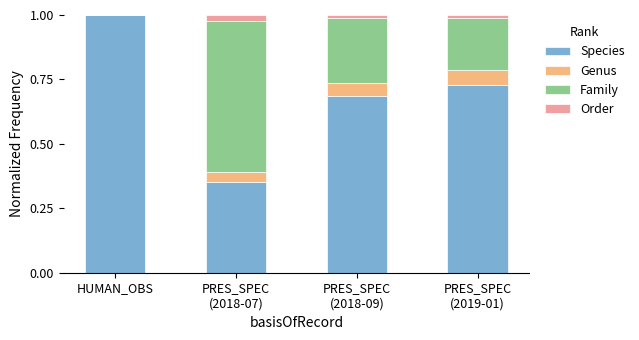

Is it true that Species equals 1.8 at HUMAN_OBS?

False